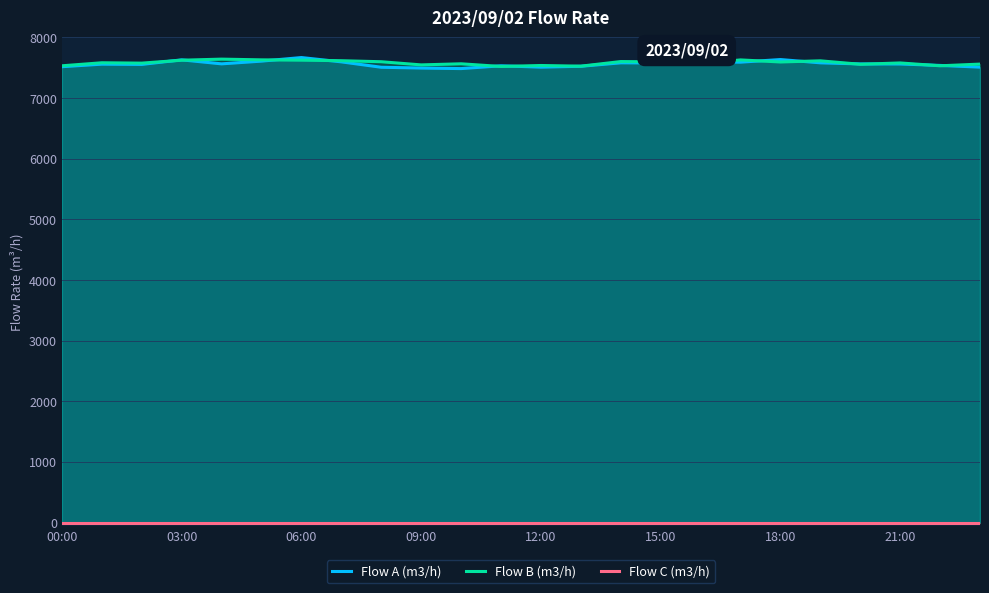

At which category is the sum across all series the highest?

06:00